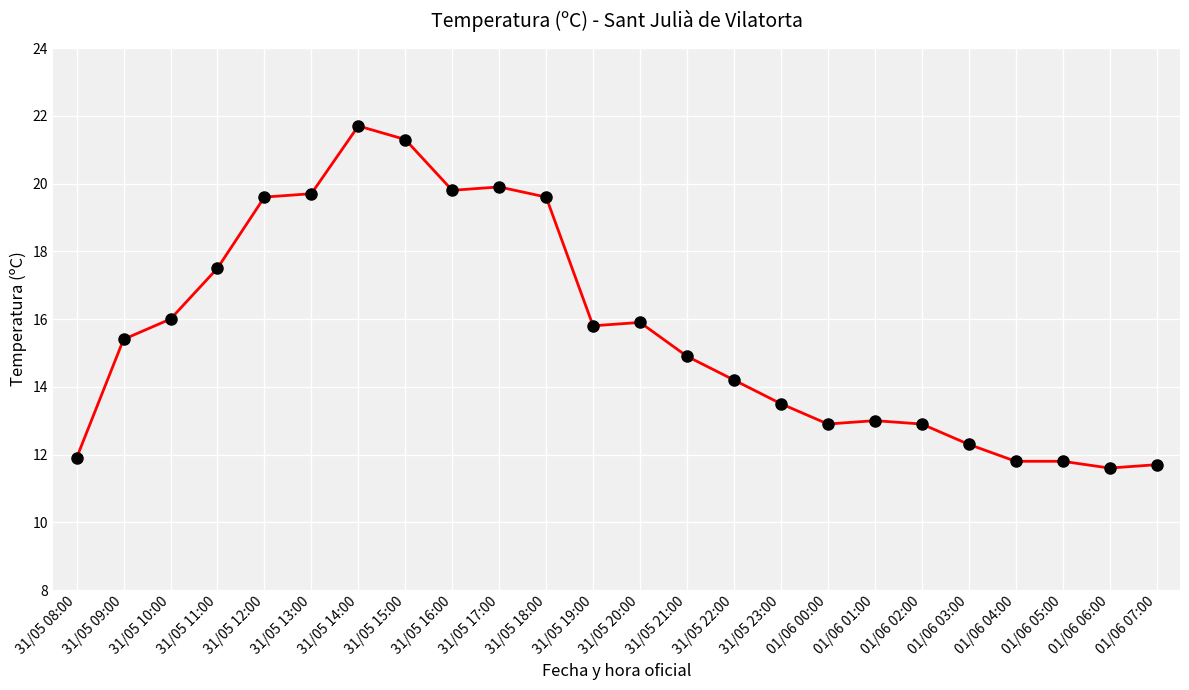

How many lines are shown in the chart?

1